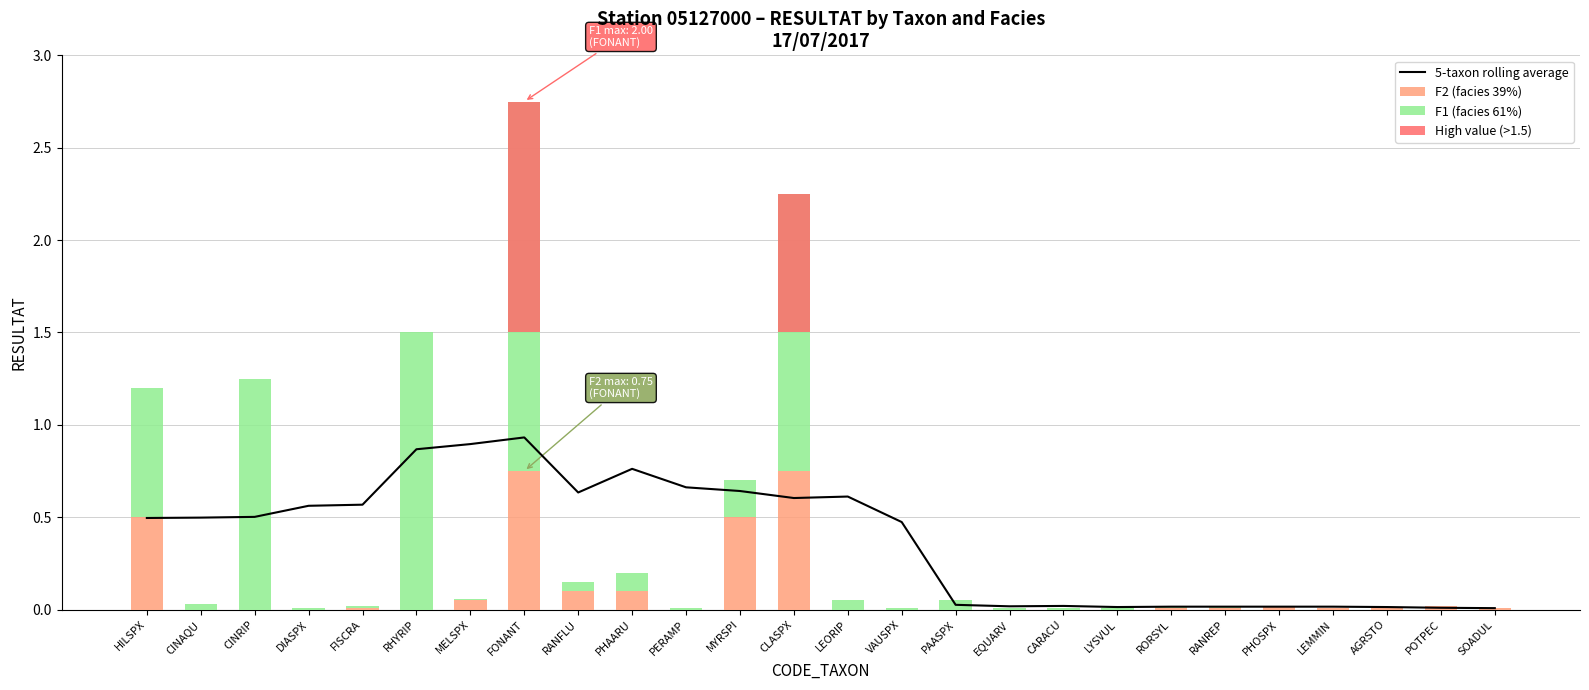

How many groups of bars are there?

26